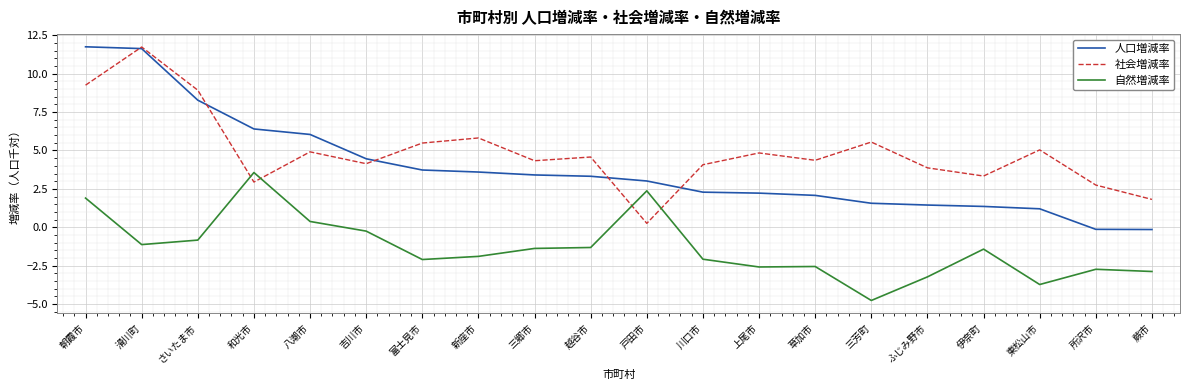

How many intersections are there between 社会増減率 and 人口増減率?

5